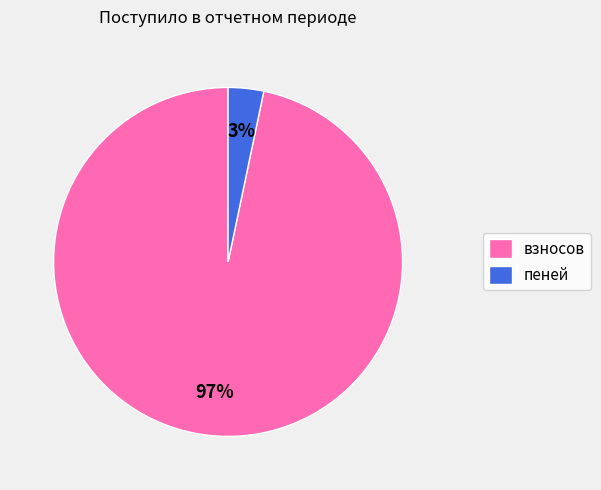

The пеней slice represents 3% of the pie. True or false?

True